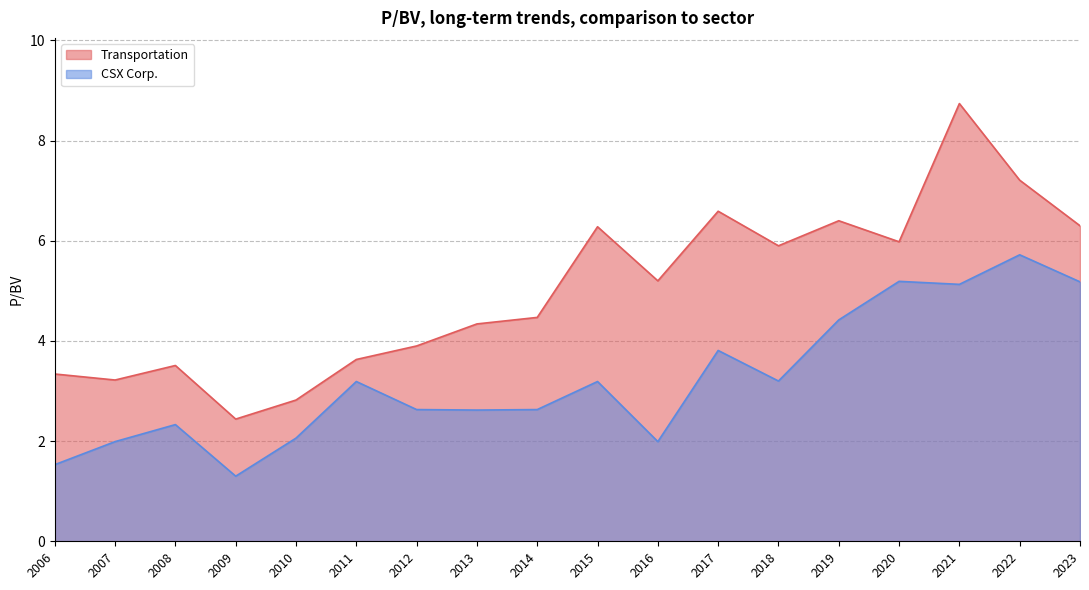

True or false: CSX Corp. has a value of 7.4 at 2021-02-10.

False